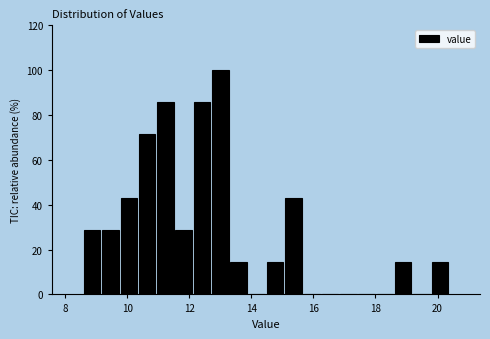

Read against the x-axis, roughly where is the centre of the tallest bar?

13.0